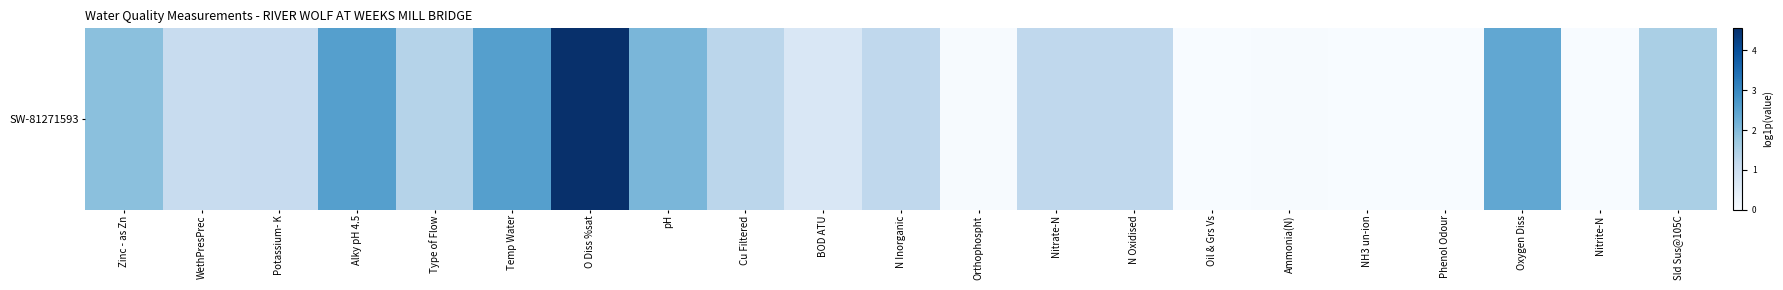

Rank the categories by value from highest to lowest.

O Diss %sat, Temp Water, Alky pH 4.5, Oxygen Diss, pH, Zinc - as Zn, Sld Sus@105C, Type of Flow, Cu Filtered, N Inorganic, Nitrate-N, N Oxidised, Potassium- K, WethPresPrec, BOD ATU, Ammonia(N), Orthophospht, Nitrite-N, NH3 un-ion, Oil & Grs Vs, Phenol Odour